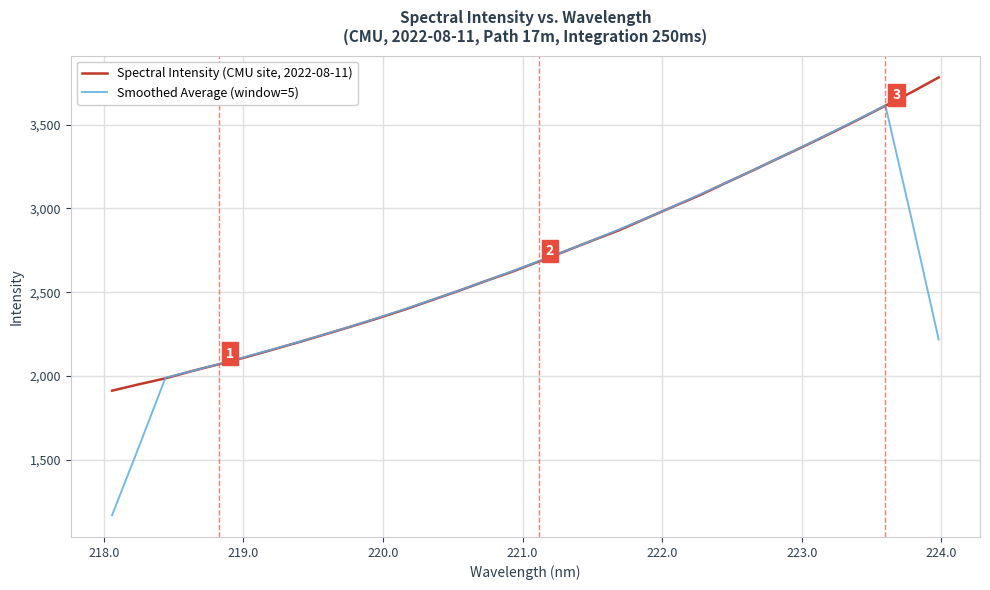

Rank the series by their maximum value, from lowest to highest.

Smoothed Average (window=5), Spectral Intensity (CMU site, 2022-08-11)